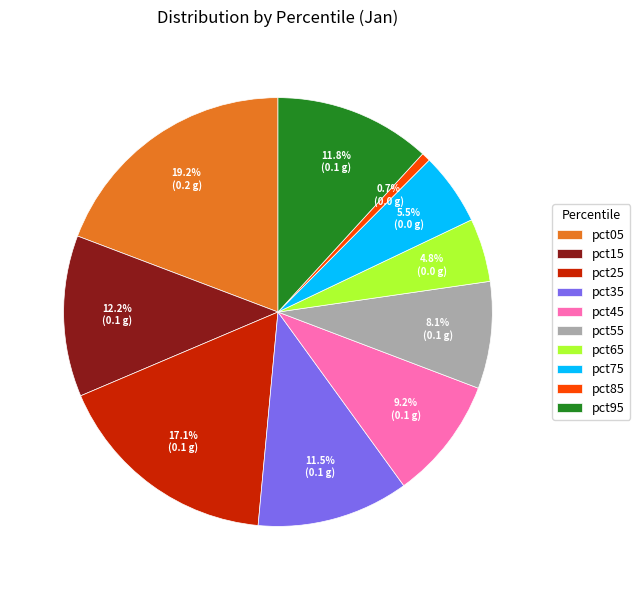

To the nearest percent, what is the difference between the pct35 and pct15 slice percentages?

1%